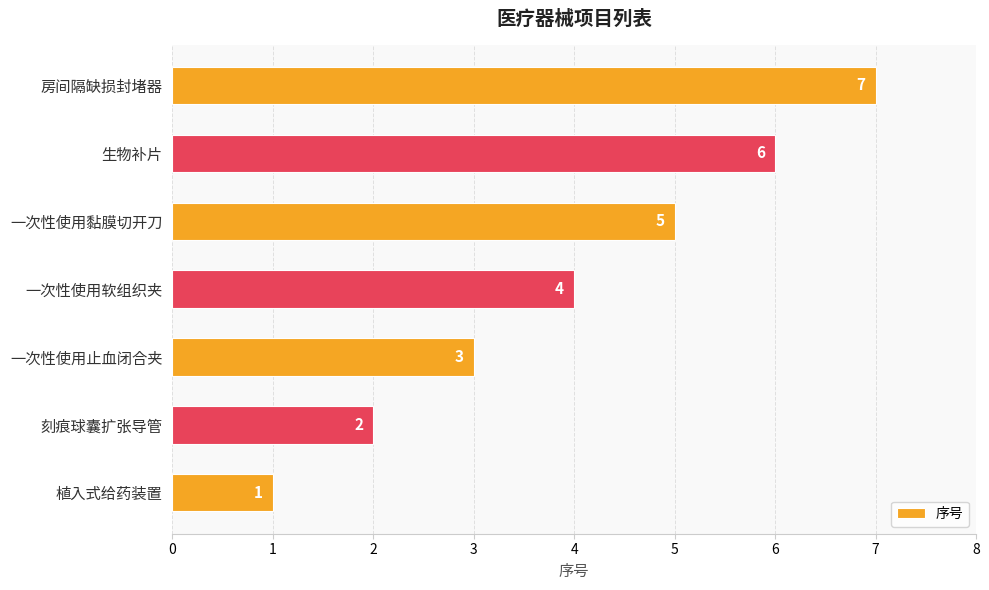

Count the values in the range 2 to 6.

5